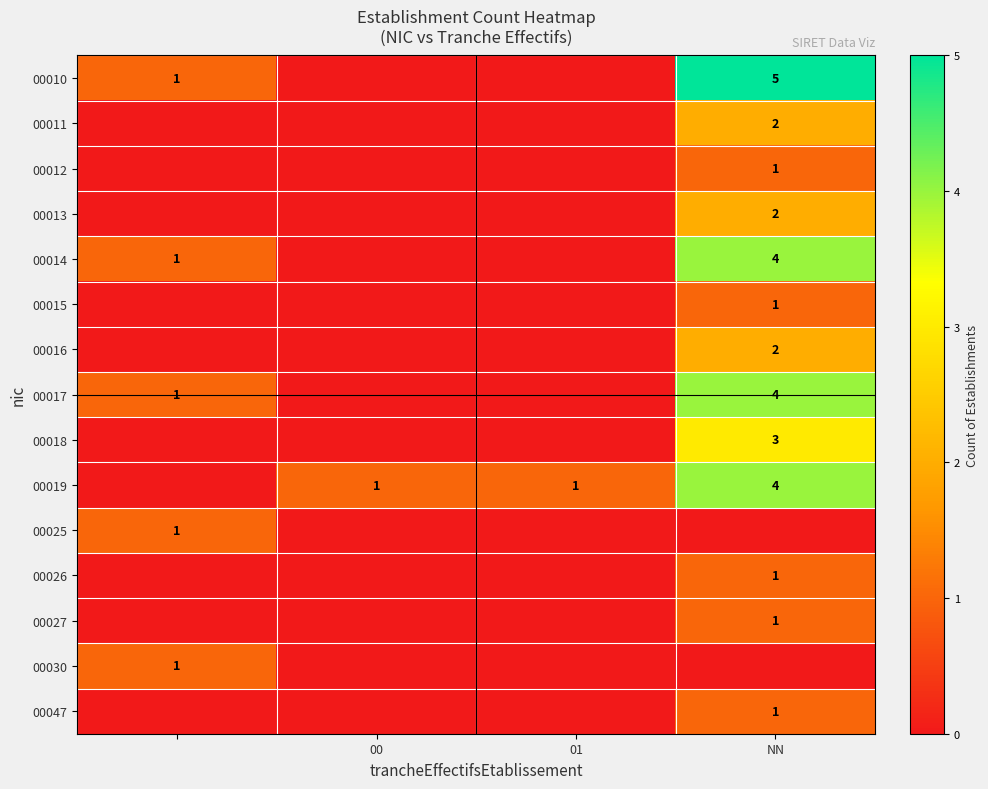

The value of 00047 at NN is 1. True or false?

True